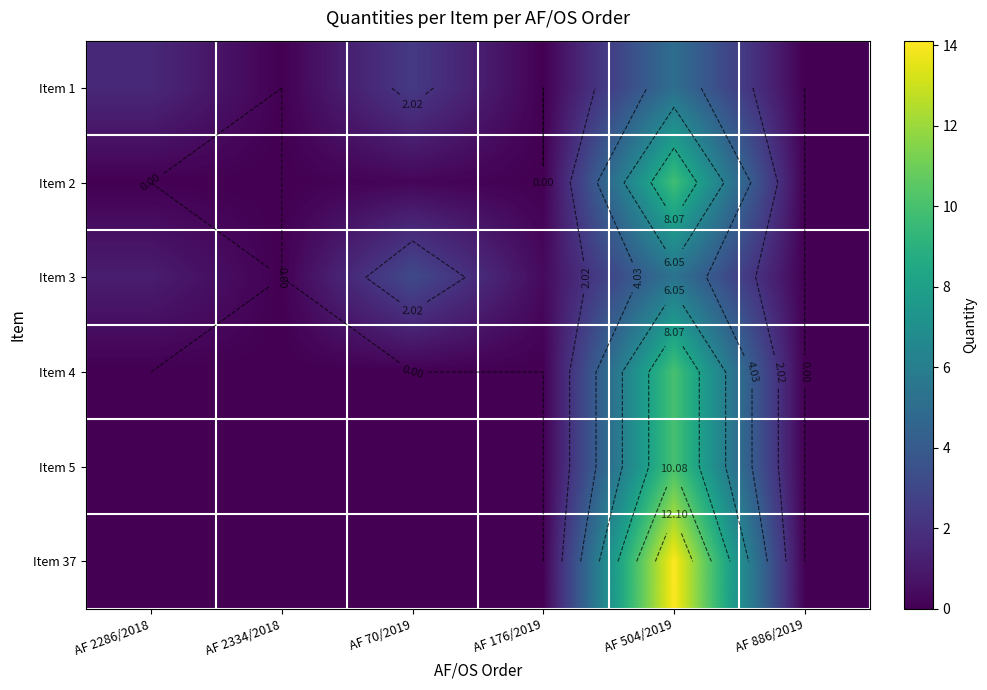

The Item 2 series shows 9.8 at AF 504/2019. True or false?

True